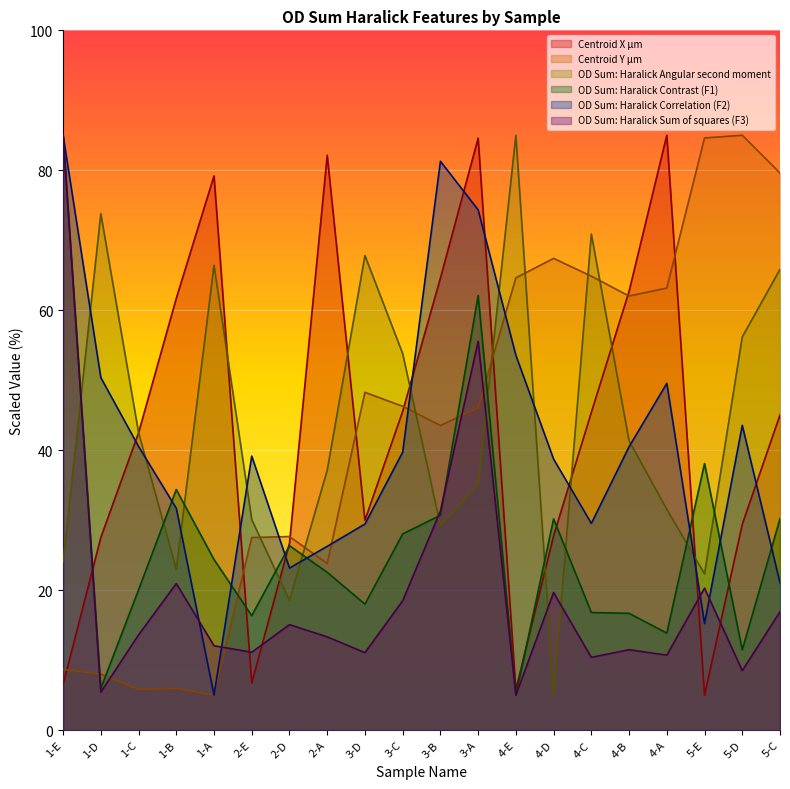

The OD Sum: Haralick Angular second moment series shows 65.8 at 5-C. True or false?

True